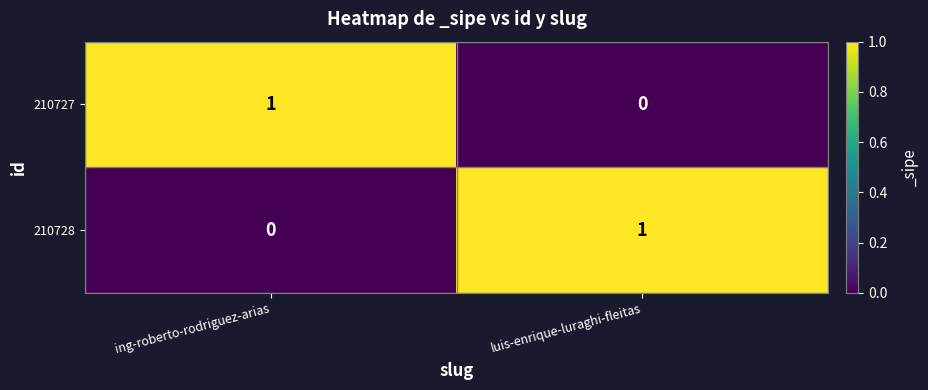

Rank the series at luis-enrique-luraghi-fleitas from lowest to highest value.

210727, 210728